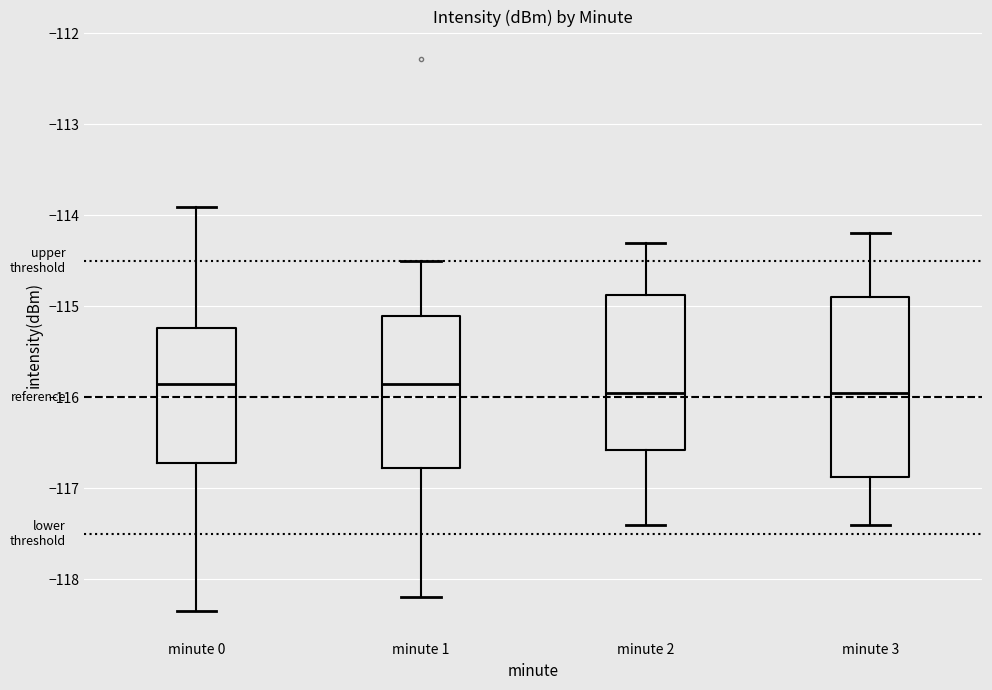

Comparing the boxes themselves (not the whiskers), which one is the tallest?

minute 3